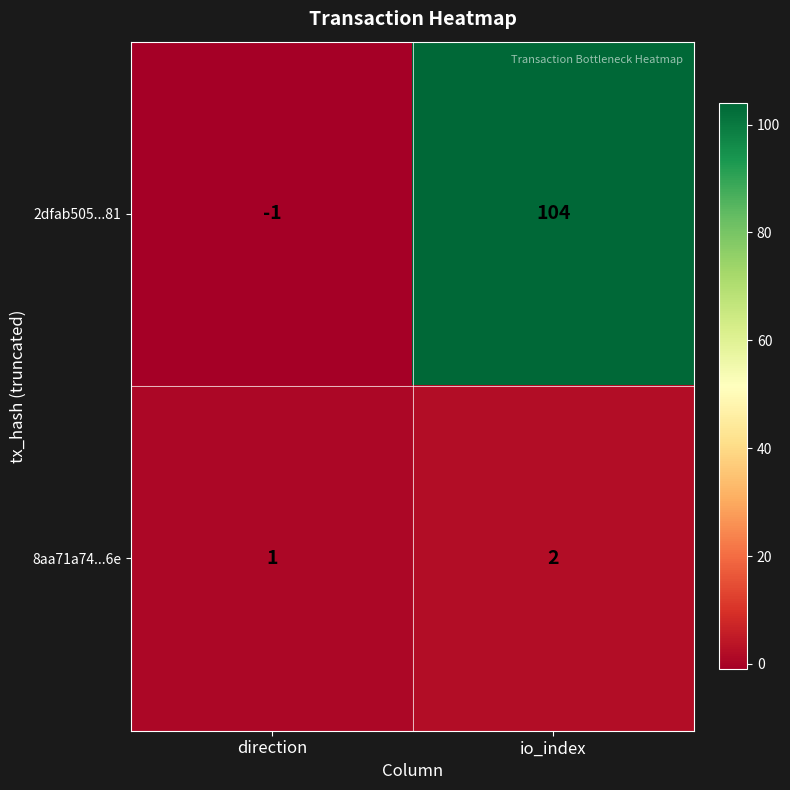

What is the sum of the 2dfab505...81 values at io_index and direction?

103